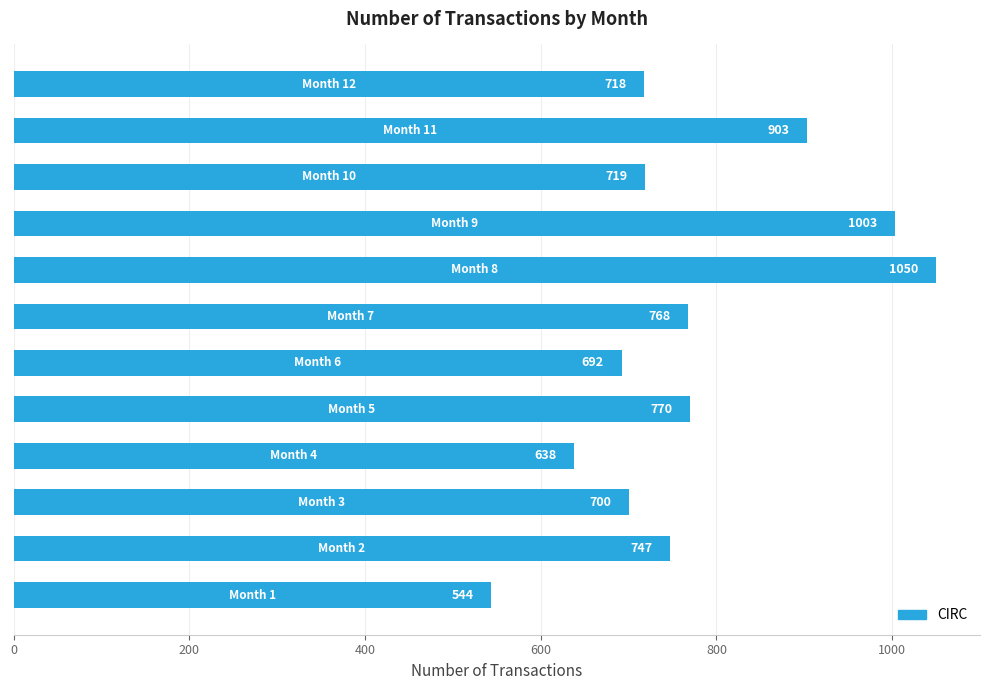

What is the difference between the maximum and minimum values?

506